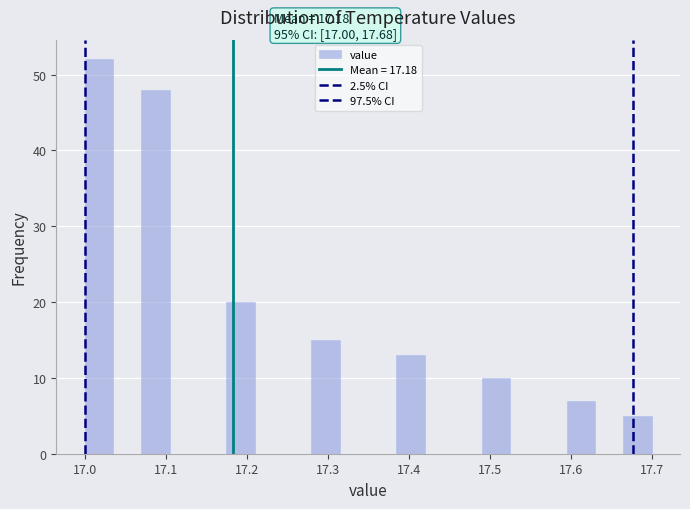

Read against the x-axis, roughly where is the centre of the tallest bar?

17.02